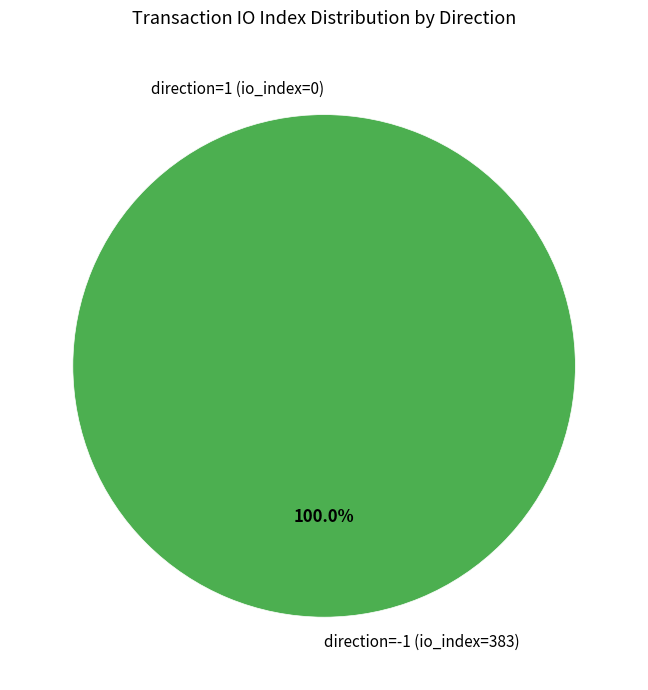

How many segments does this pie chart have?

2